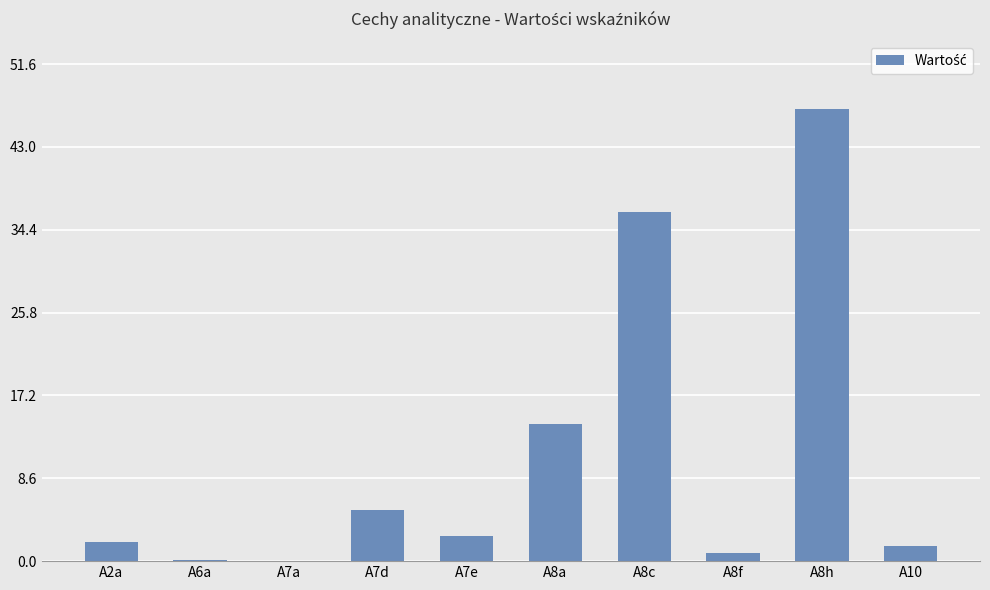

Which category has the highest value across all series?

A8h